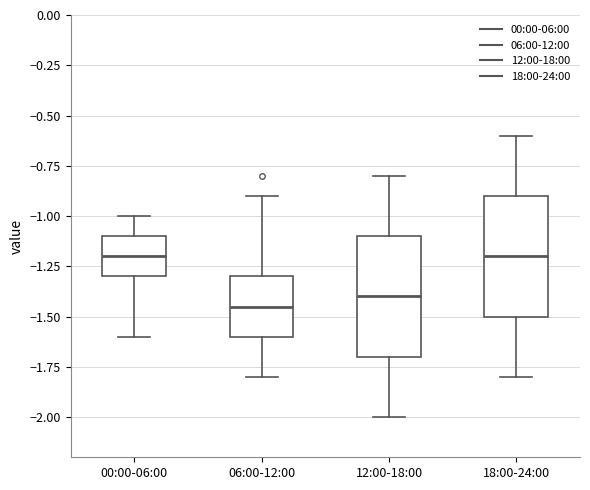

Reading left to right, transcribe this box plot: for each box, give where its median line is, the range the box spans, and where its two whiskers end, as read against the y-axis. The values are not printed on the chart, so give them approximately, as read against the axis.

00:00-06:00: median -1.20, box -1.30 to -1.10, whiskers -1.60 to -1.00
06:00-12:00: median -1.45, box -1.60 to -1.30, whiskers -1.80 to -0.90
12:00-18:00: median -1.40, box -1.70 to -1.10, whiskers -2.00 to -0.80
18:00-24:00: median -1.20, box -1.50 to -0.90, whiskers -1.80 to -0.60